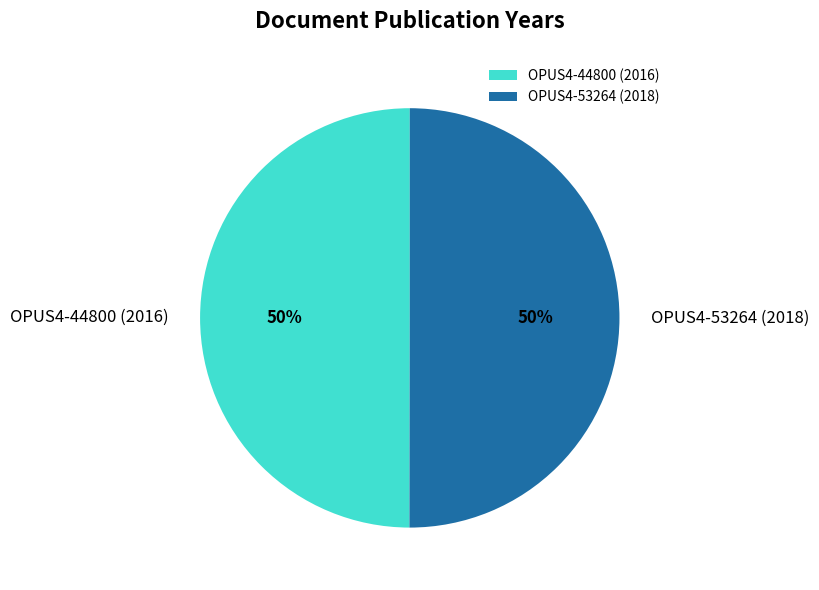

Is the sum of OPUS4-44800 (2016) and OPUS4-53264 (2018) greater than half?

Yes